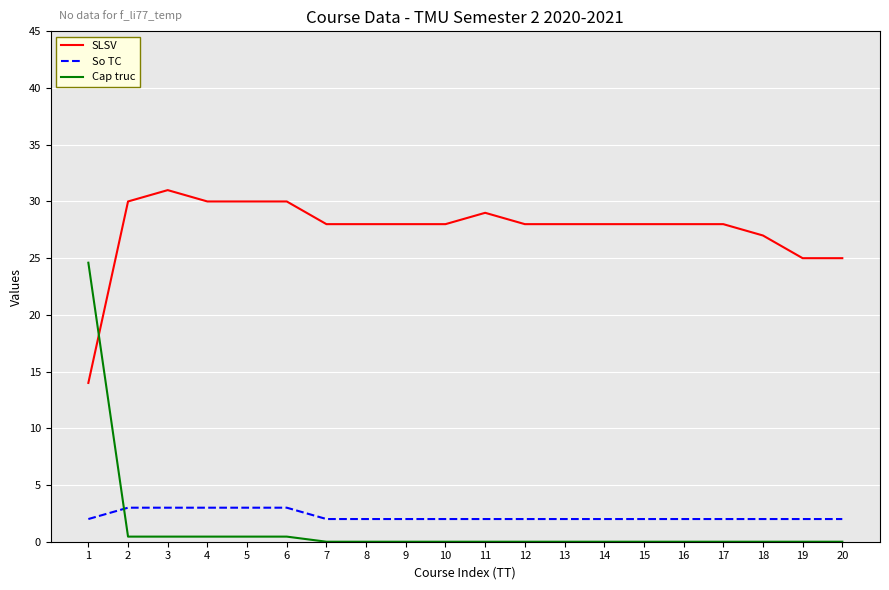

After their last crossing, which series has the higher values: Cap truc or So TC?

So TC